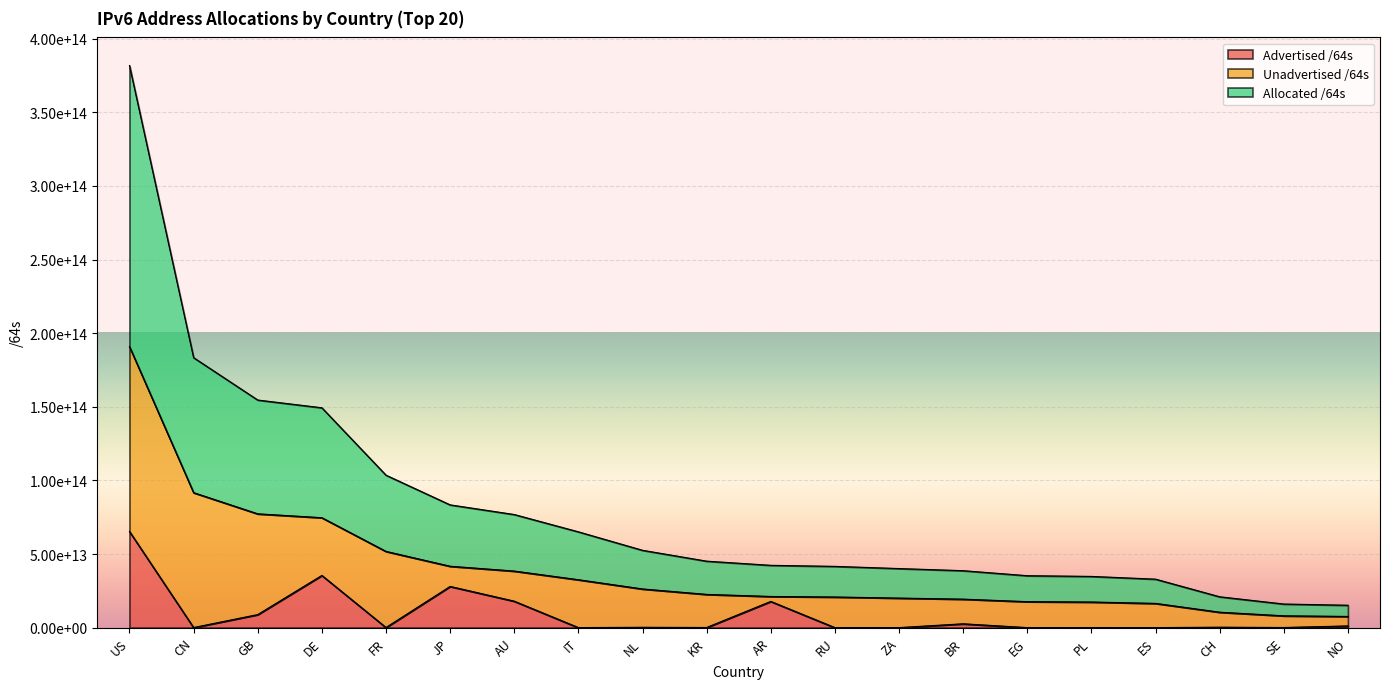

Which series has the widest spread of values?

Allocated /64s